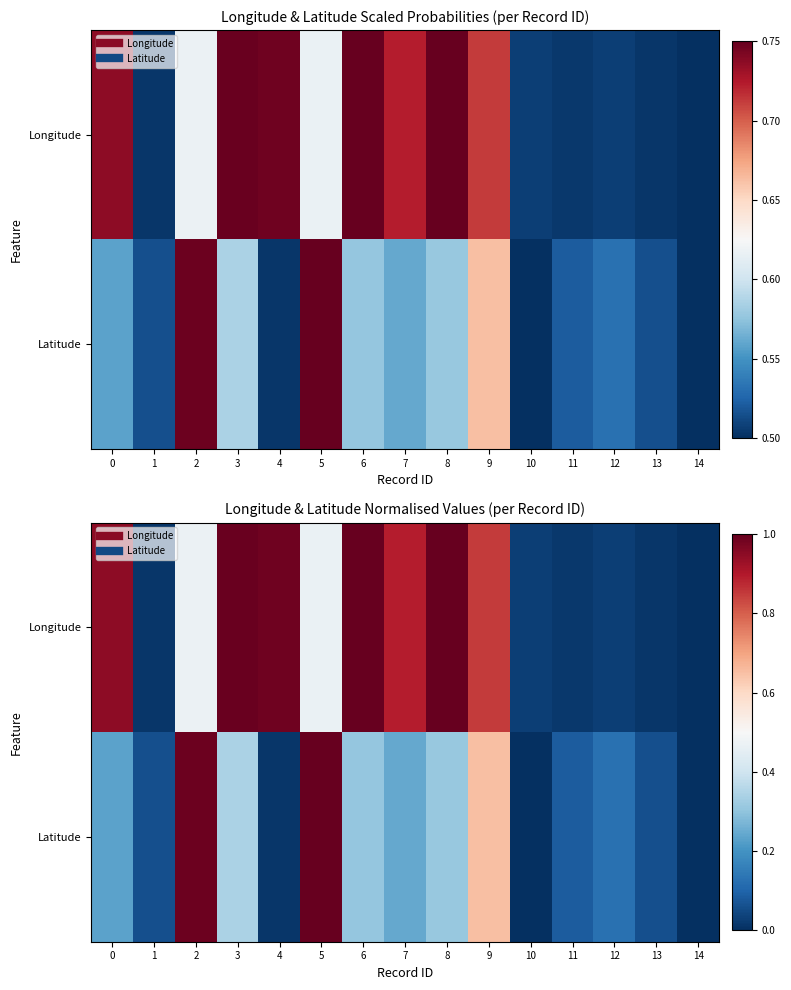

List the series in order of their overall mean, lowest first.

Latitude, Longitude